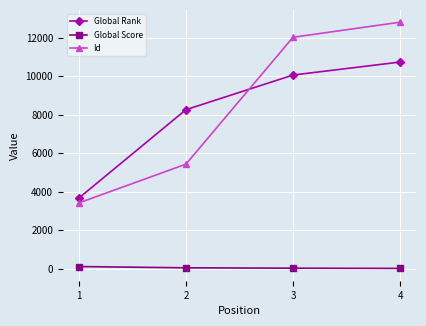

How many data points in Global Rank are less than 10063?

2